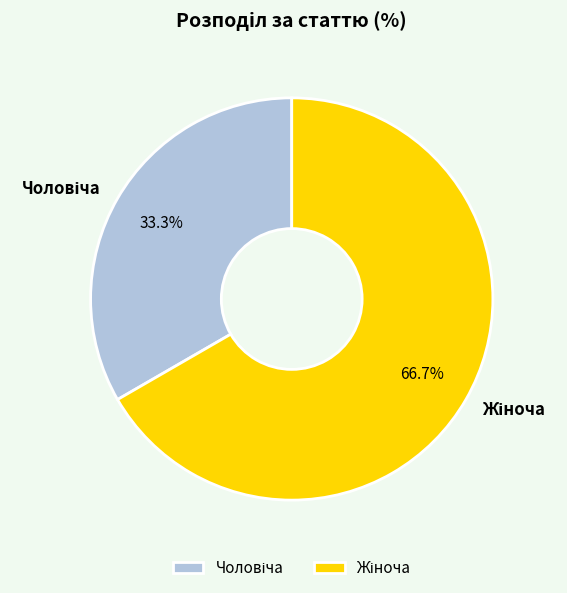

Is there any slice that represents more than half of the pie?

Yes